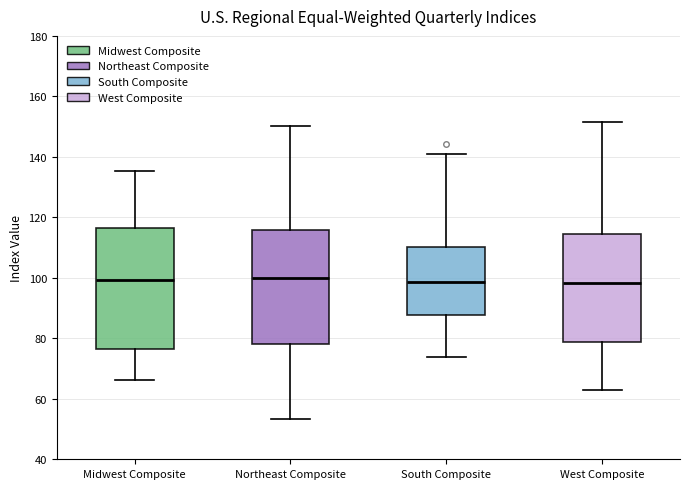

Reading left to right, read every box against the y-axis: the position of its median line, the range the box covers, and the ends of its whiskers. The values are not printed on the chart, so give them approximately, as read against the axis.

Midwest Composite: median 100, box 76 to 116, whiskers 66 to 136
Northeast Composite: median 100, box 78 to 116, whiskers 54 to 150
South Composite: median 98, box 88 to 110, whiskers 74 to 140
West Composite: median 98, box 78 to 114, whiskers 62 to 152